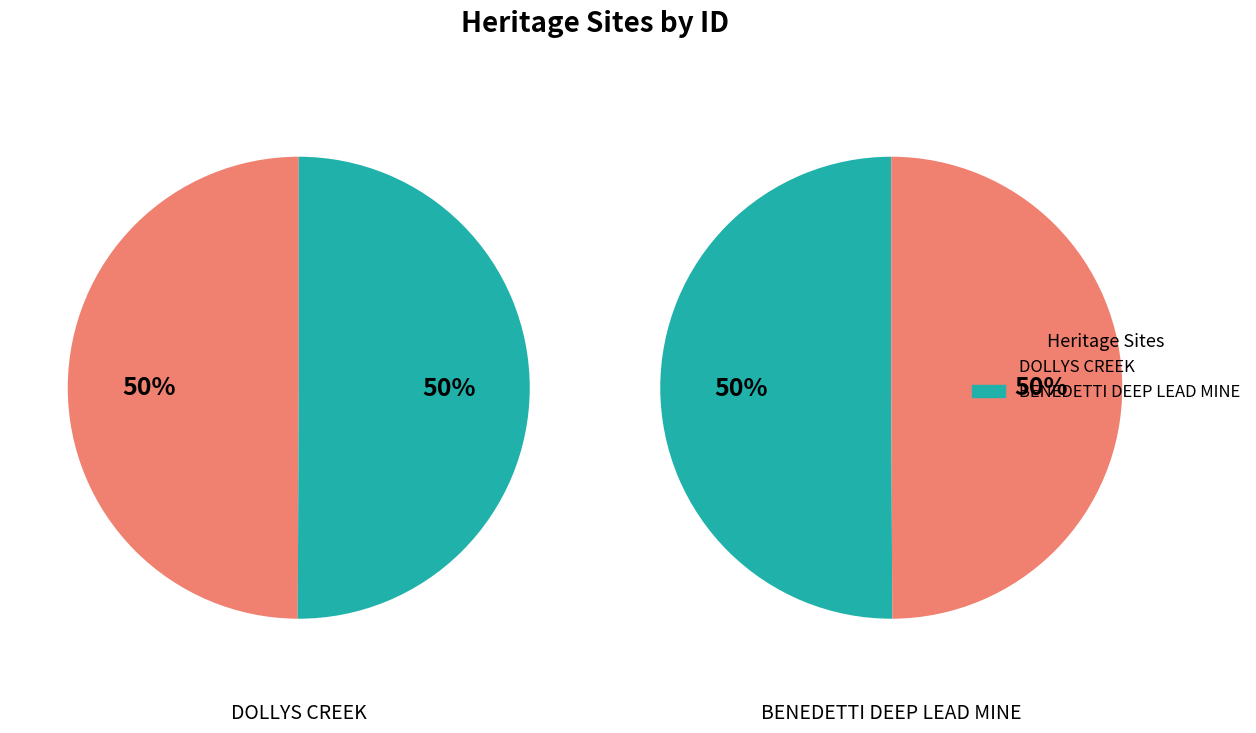

To the nearest percent, what portion does DOLLYS CREEK represent?

50%